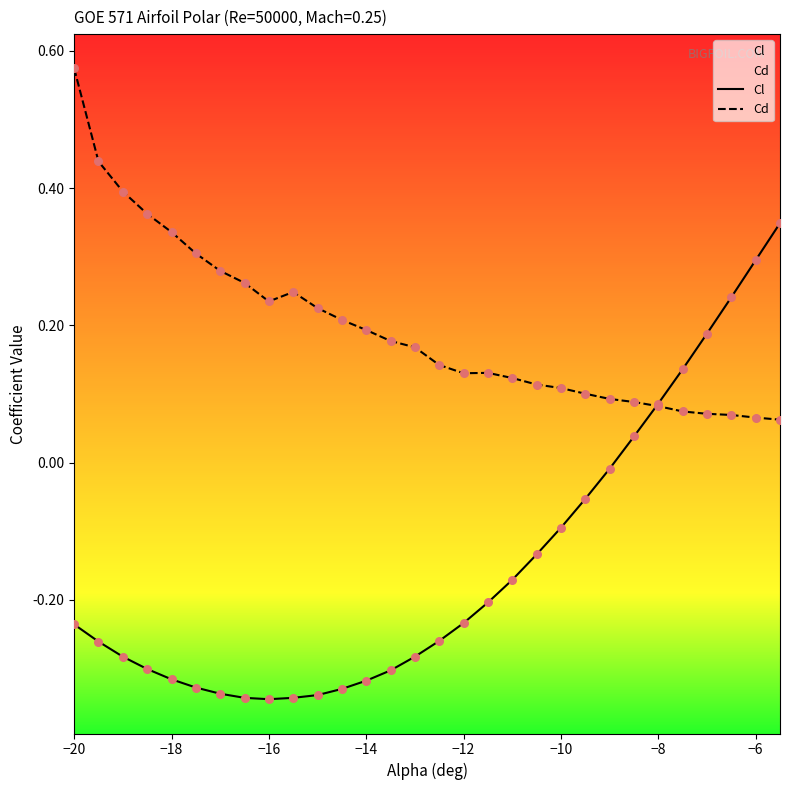

What are all the series names shown in the legend?

Cl, Cd